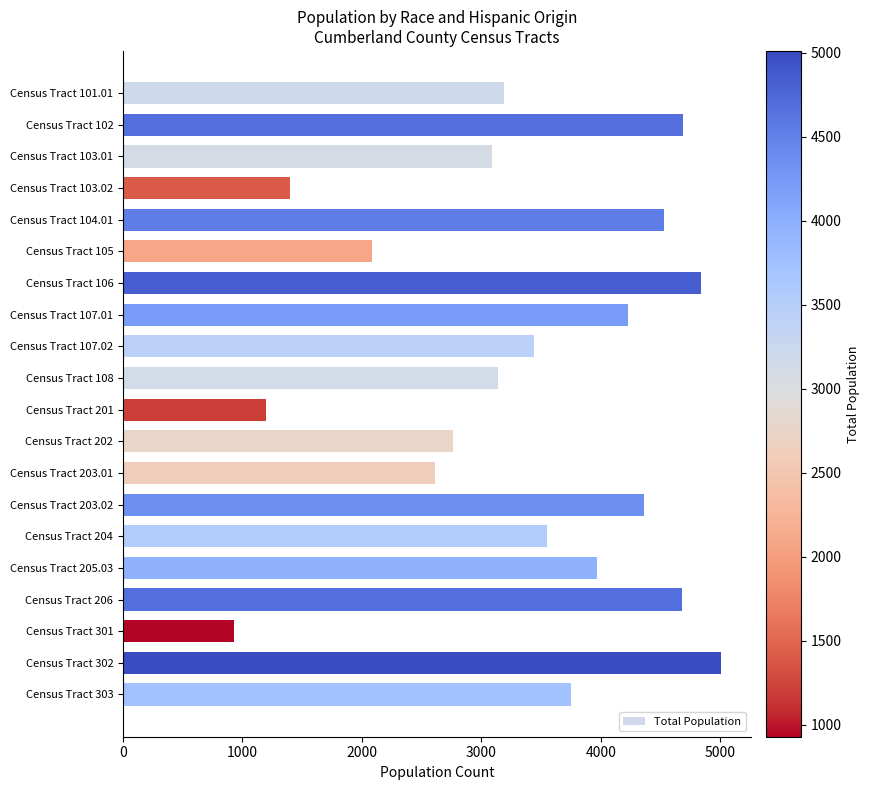

What is the greatest value displayed?

5010